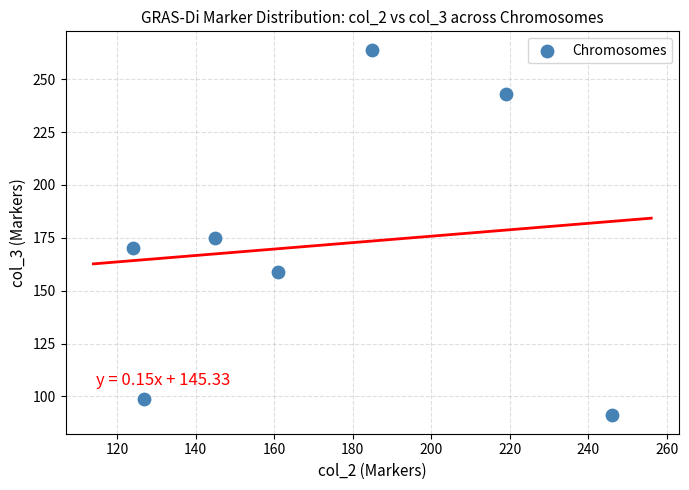

What Y value in the scatter plot is closest to 177?

175